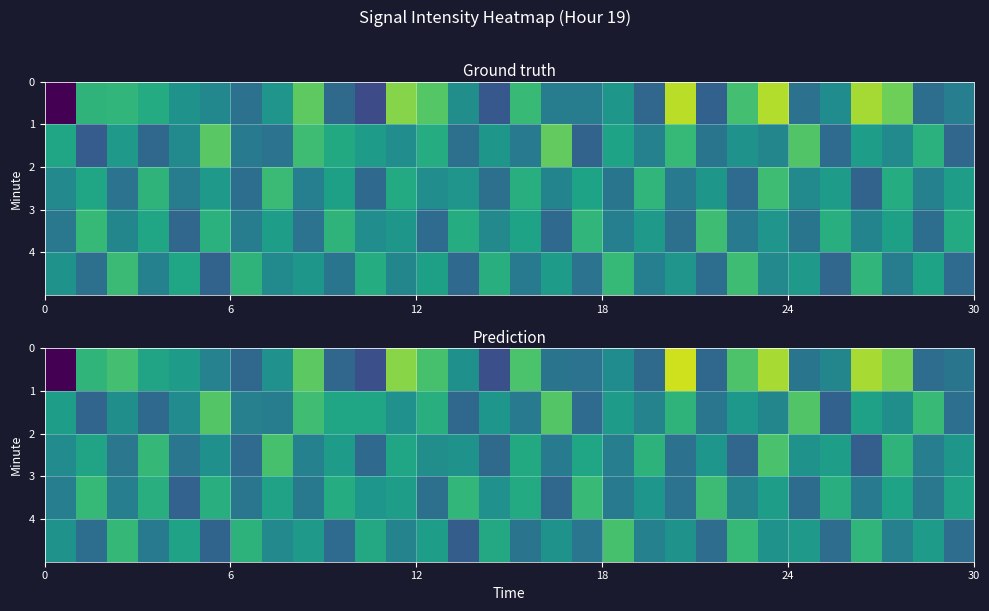

Which series has the largest range (max minus min)?

row_0